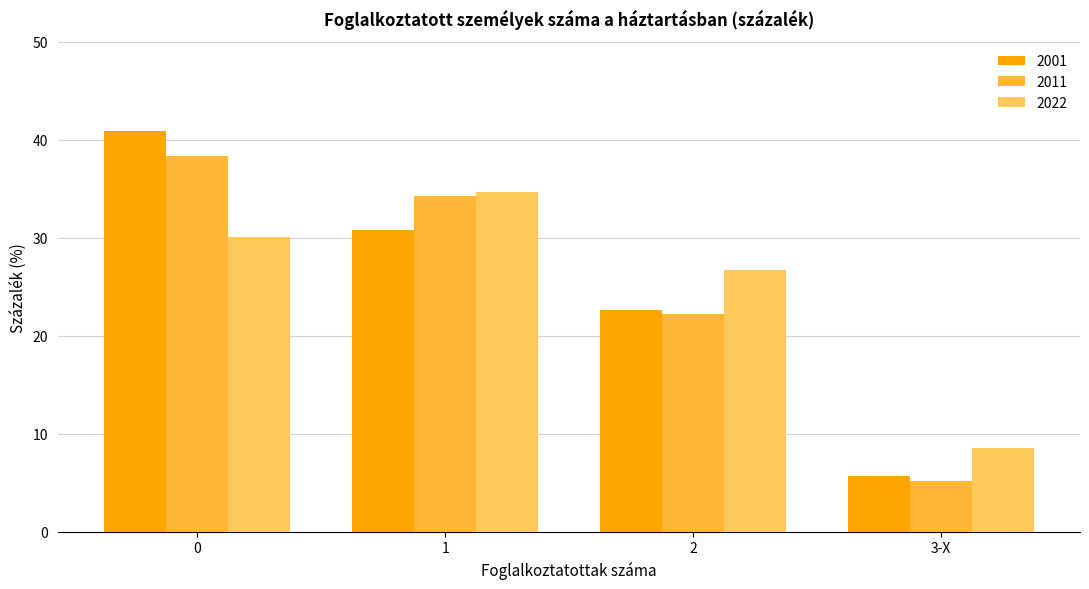

How many distinct data groups are displayed?

3